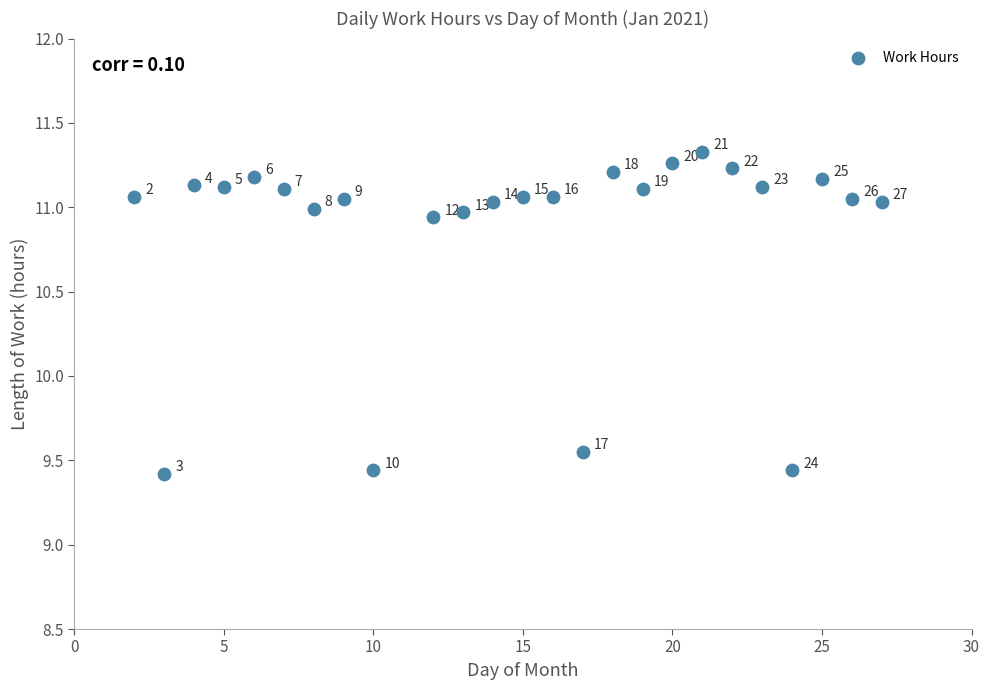

What is the range of Y values (max minus min)?

1.9